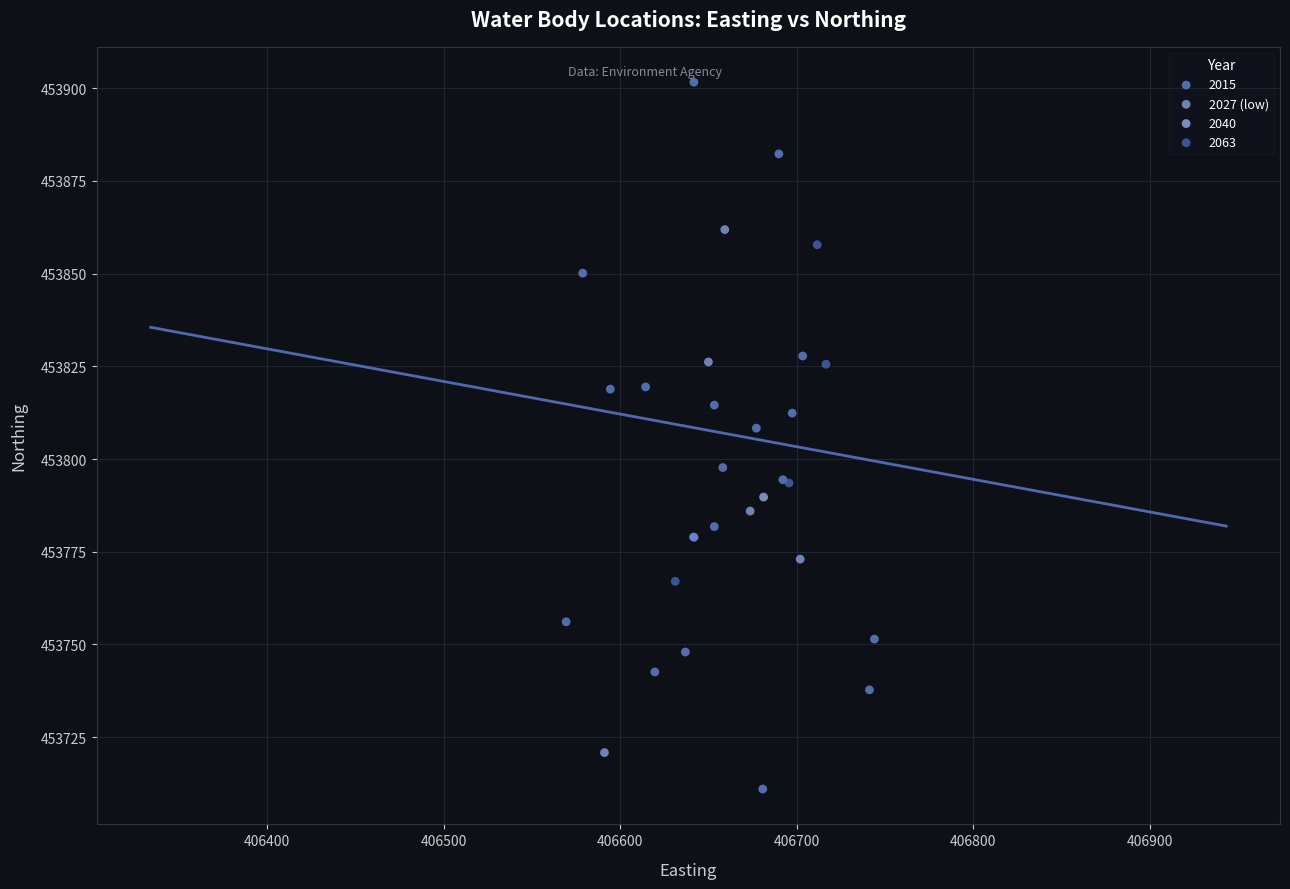

What are all the series names shown in the legend?

2015, 2027 (low), 2040, 2063